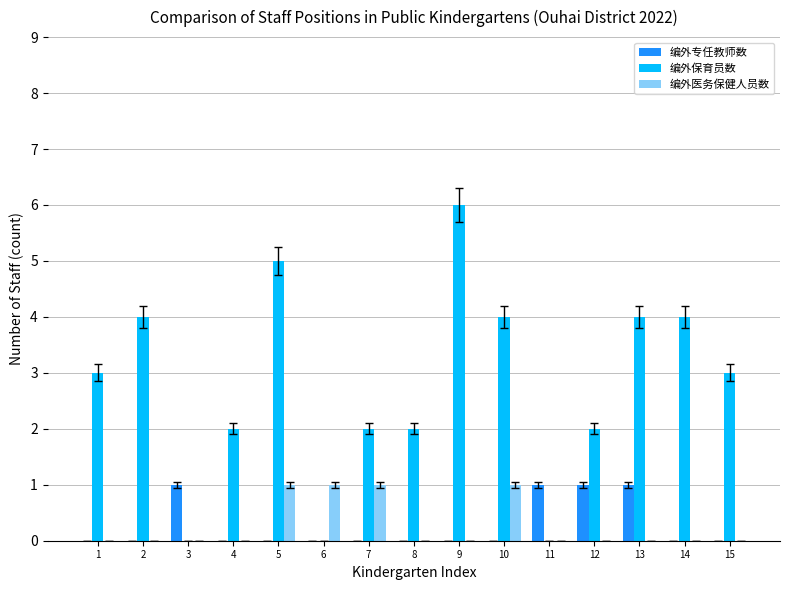

What is the total value across all series at 15?

3